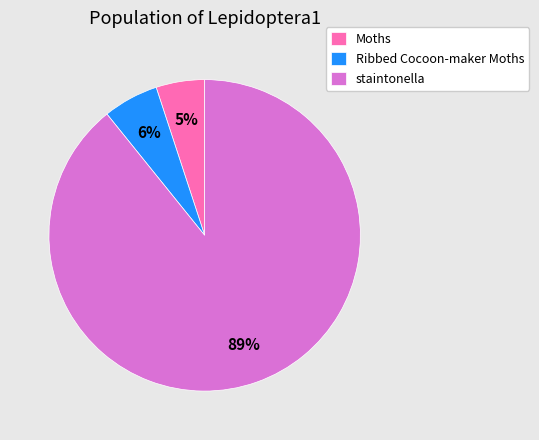

How many slices are in this pie chart?

3